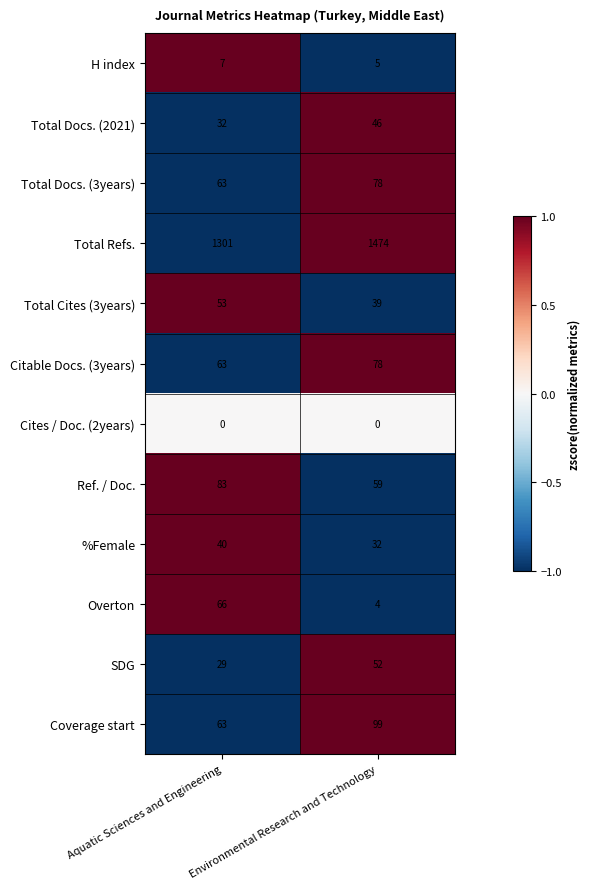

What value does the Citable Docs. (3years) series have at Aquatic Sciences and Engineering?

63